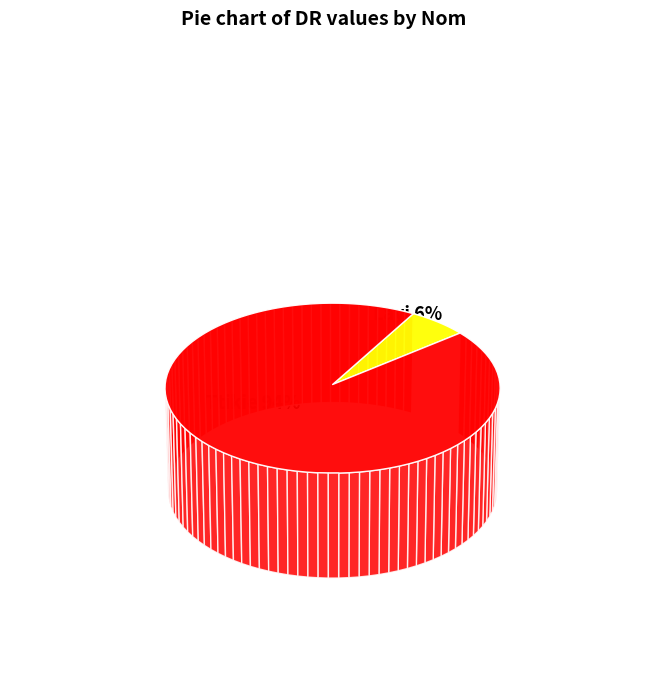

Is it true that Ttikie is 99% of the pie?

False